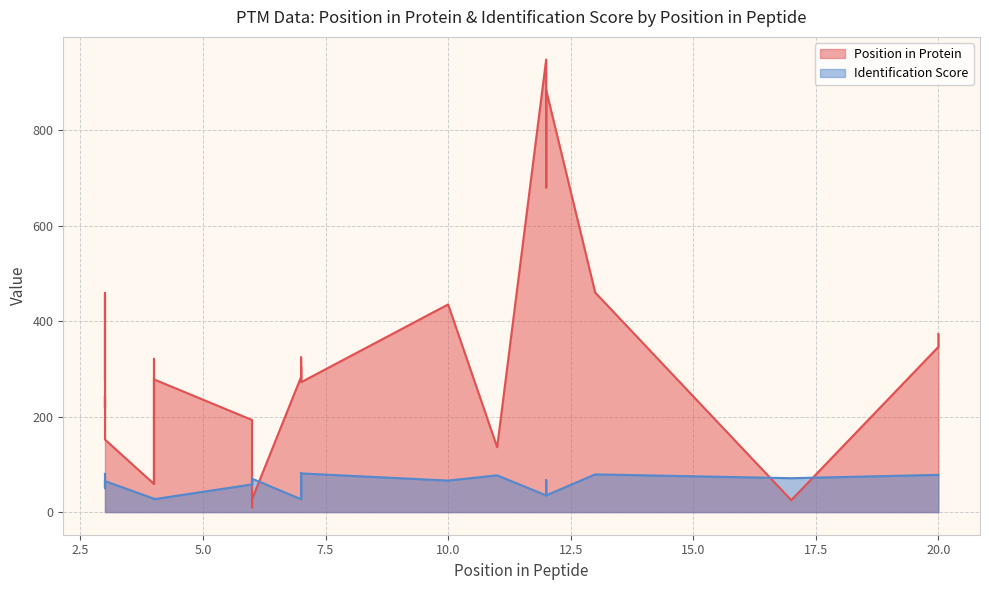

Is it true that Position in Protein equals 89 at 4?

False